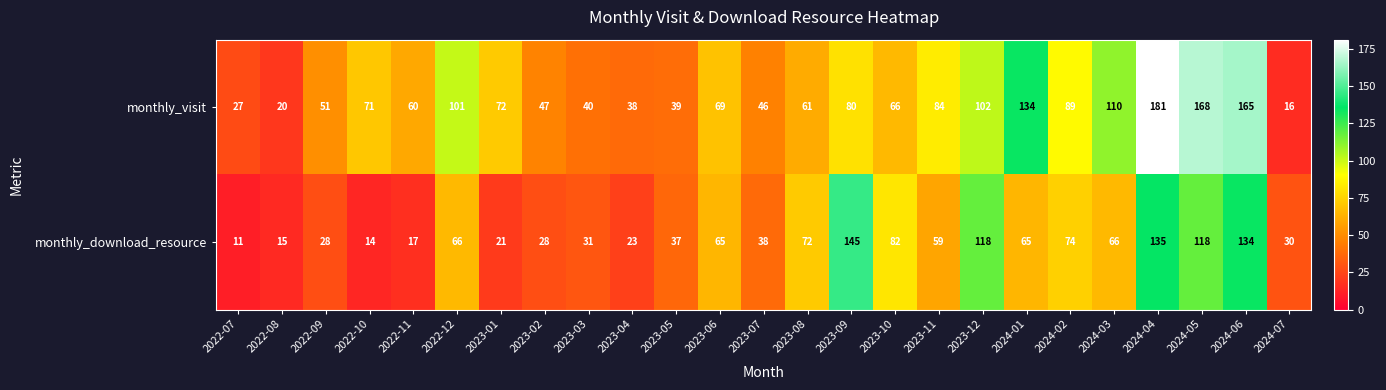

Rank the series by their average value, from highest to lowest.

monthly_visit, monthly_download_resource